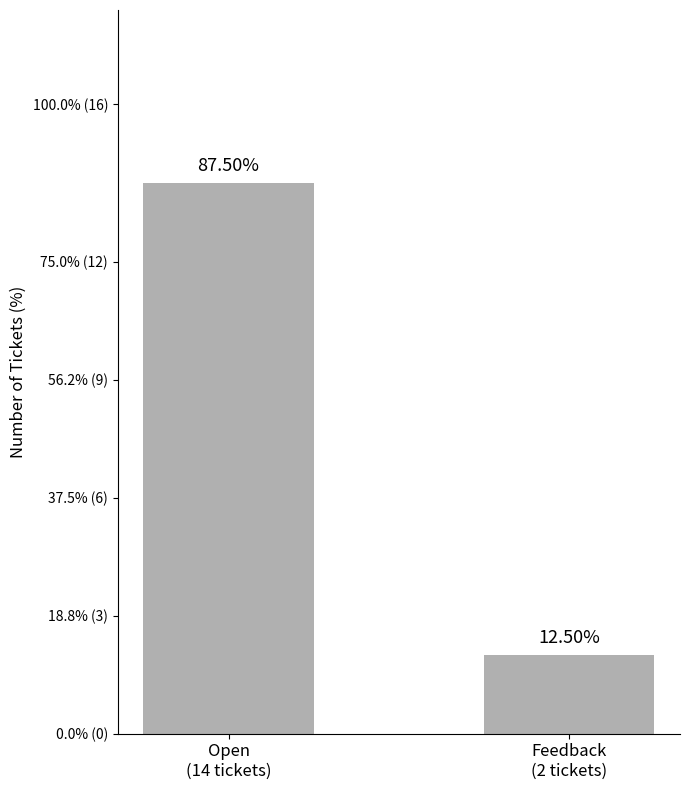

Does the chart contain any negative values?

No